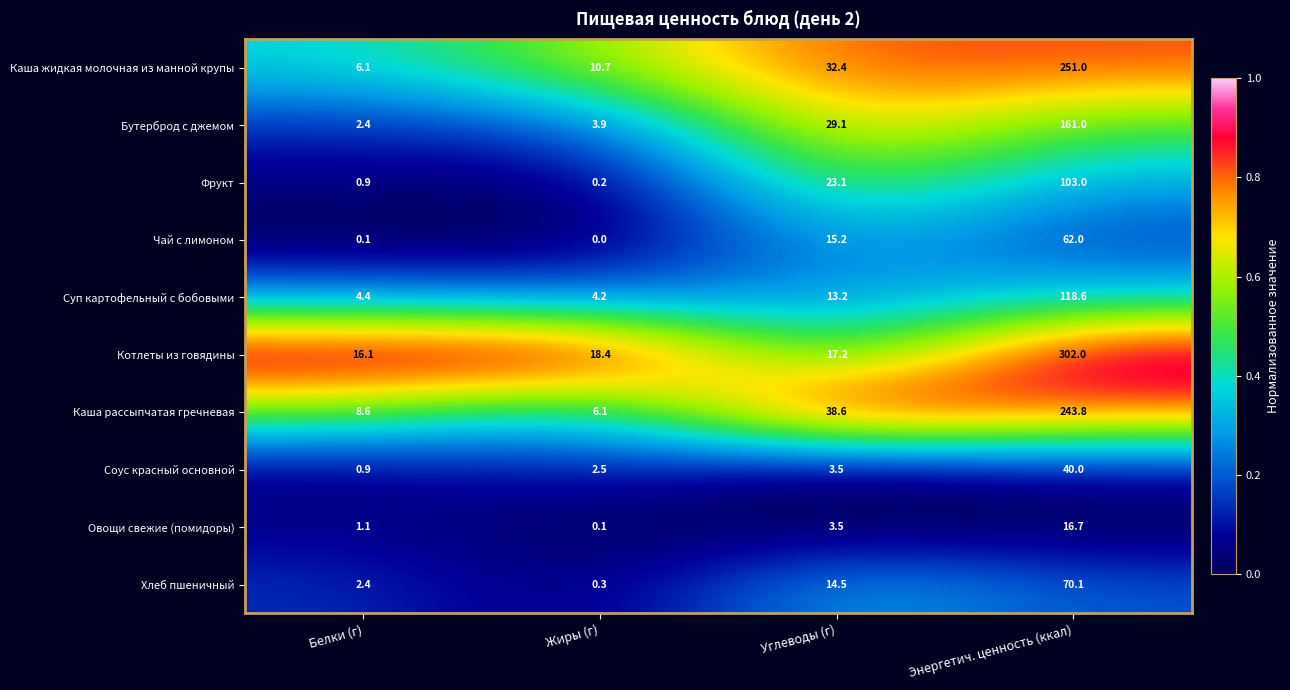

The value of Фрукт at Белки (г) is 0.3. True or false?

False